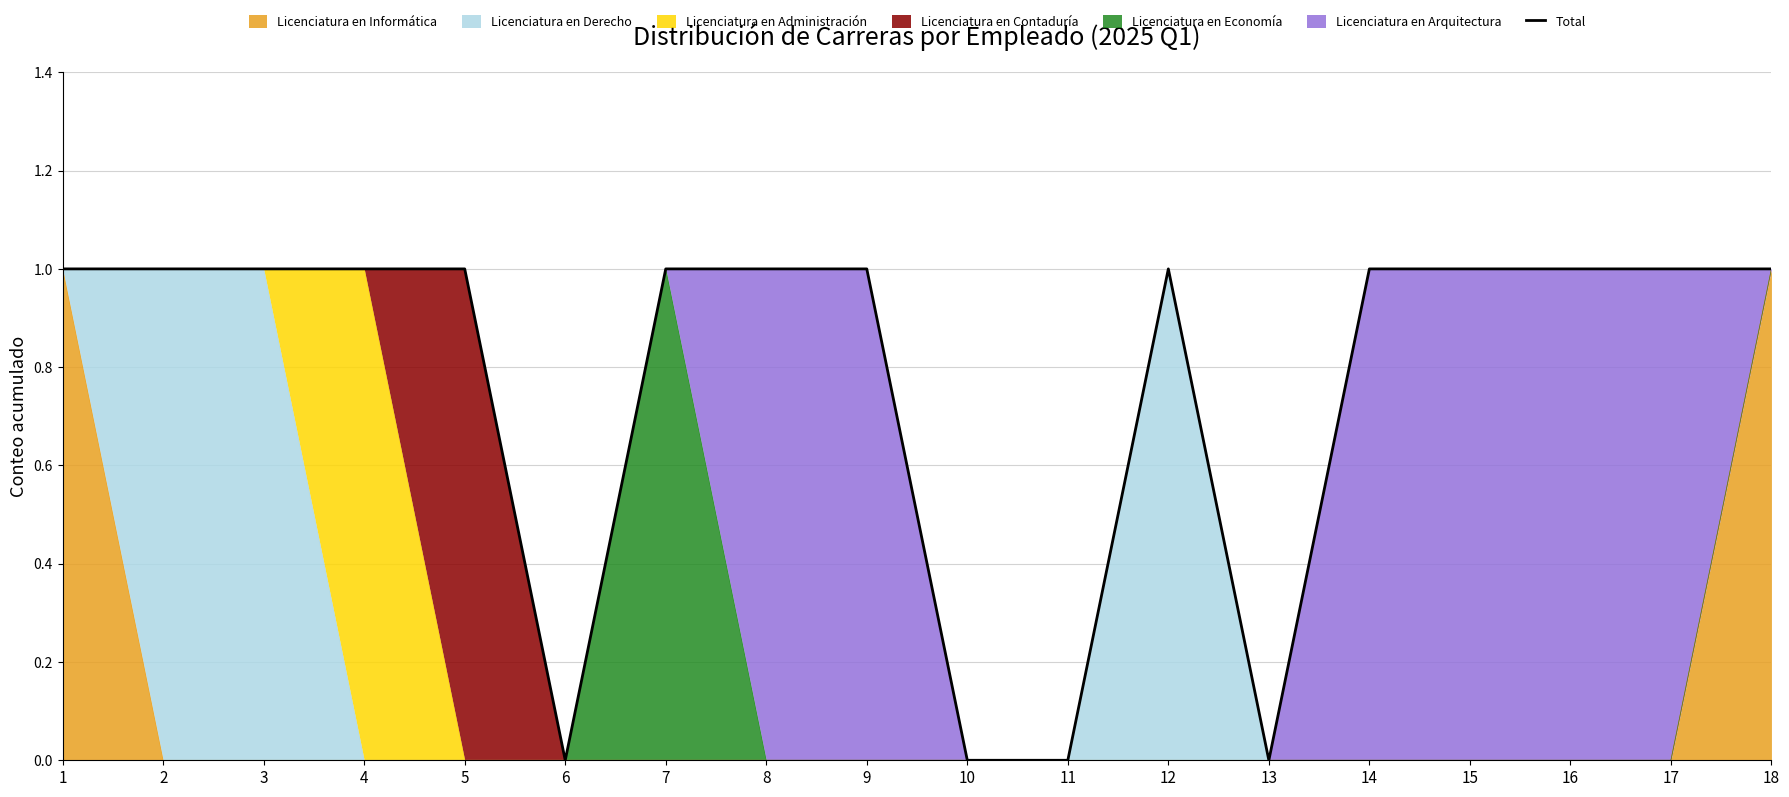

List the labels in order of value, largest first.

1, 2, 3, 4, 5, 7, 8, 9, 12, 14, 15, 16, 17, 18, 6, 10, 11, 13